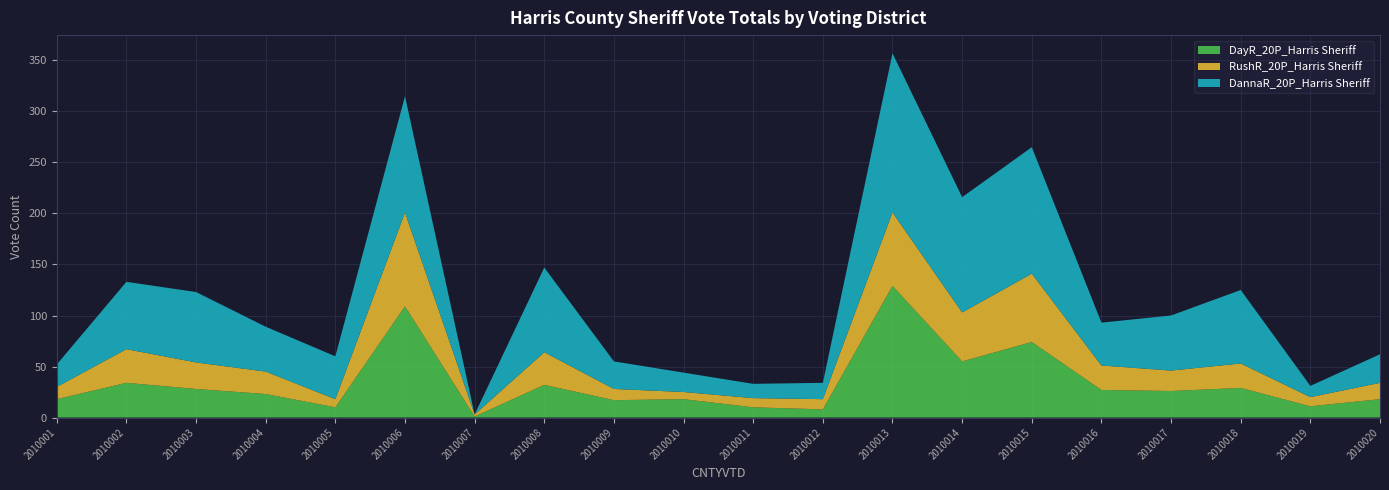

Reading right to left, transcribe all the data shown in this chart.

DayR_20P_Harris Sheriff: 2010020=18	2010019=11	2010018=29	2010017=26	2010016=27	2010015=74	2010014=55	2010013=129	2010012=8	2010011=10	2010010=18	2010009=17	2010008=32	2010007=1	2010006=109	2010005=10	2010004=23	2010003=28	2010002=34	2010001=18
RushR_20P_Harris Sheriff: 2010020=16	2010019=9	2010018=24	2010017=20	2010016=24	2010015=67	2010014=48	2010013=72	2010012=10	2010011=9	2010010=7	2010009=11	2010008=32	2010007=2	2010006=92	2010005=8	2010004=22	2010003=26	2010002=33	2010001=12
DannaR_20P_Harris Sheriff: 2010020=28	2010019=11	2010018=72	2010017=54	2010016=42	2010015=124	2010014=113	2010013=156	2010012=16	2010011=14	2010010=19	2010009=27	2010008=83	2010007=0	2010006=114	2010005=42	2010004=44	2010003=69	2010002=66	2010001=22